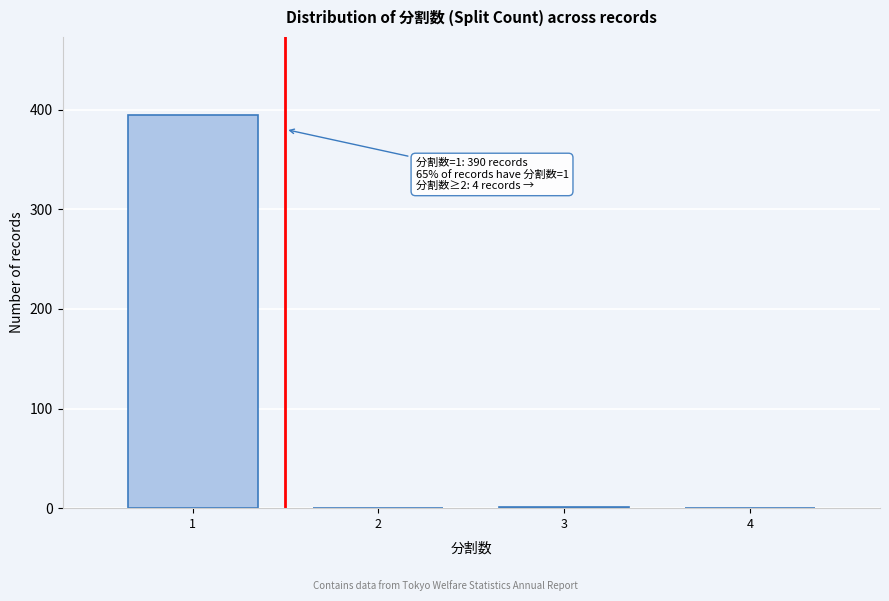

What is the change in value from 1 to 4?

-394